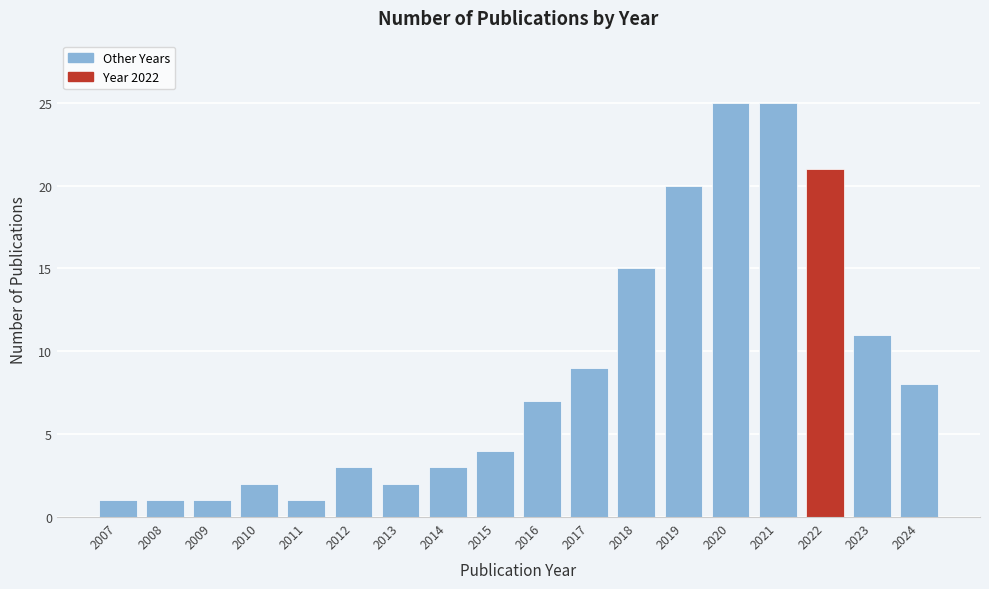

Reading left to right, what are all the values shown in this chart?

2007=1	2008=1	2009=1	2010=2	2011=1	2012=3	2013=2	2014=3	2015=4	2016=7	2017=9	2018=15	2019=20	2020=25	2021=25	2022=21	2023=11	2024=8